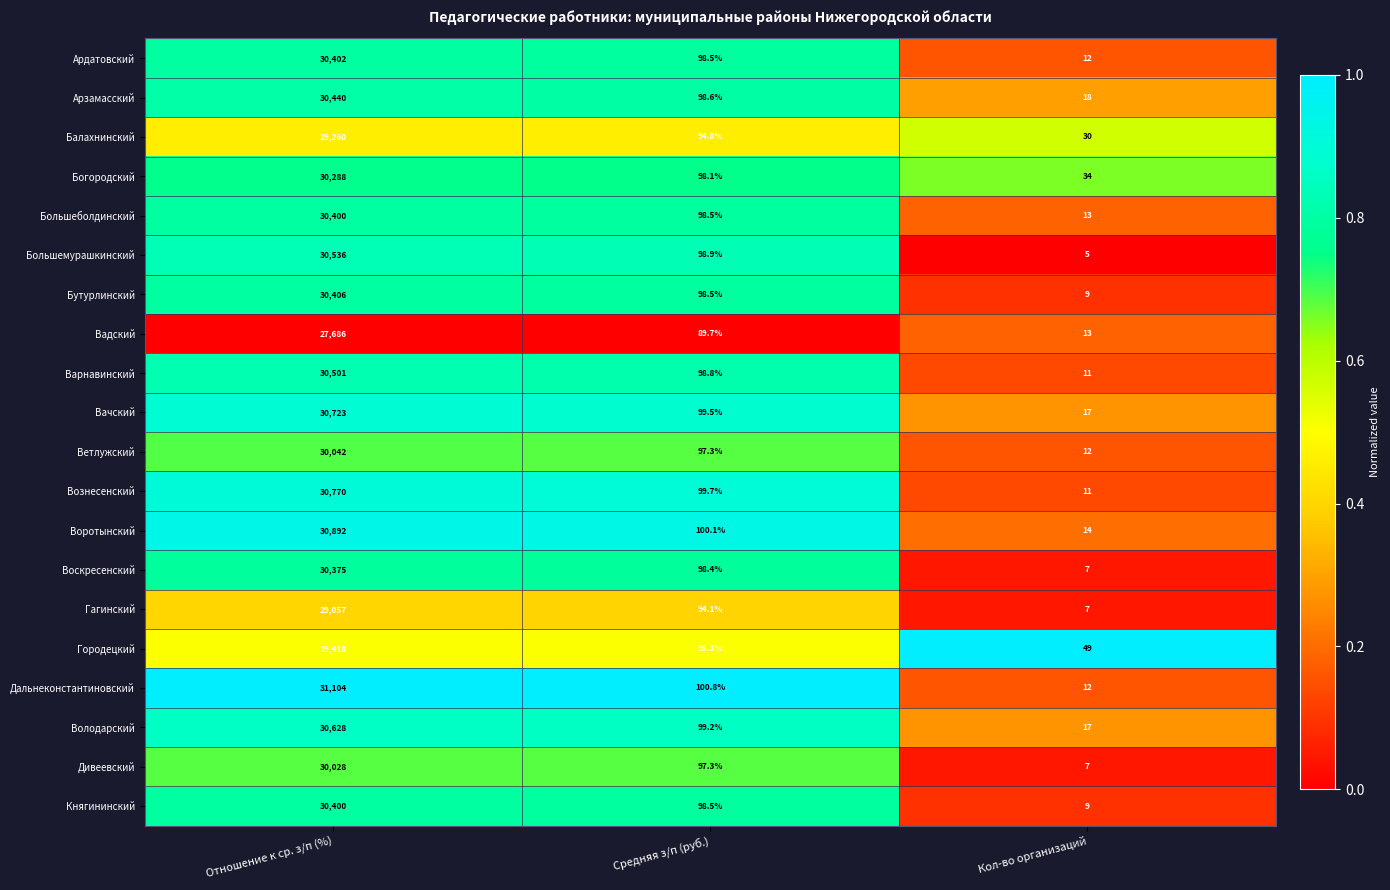

What is the total value across all series at Средняя з/п (руб.)?

1954.6